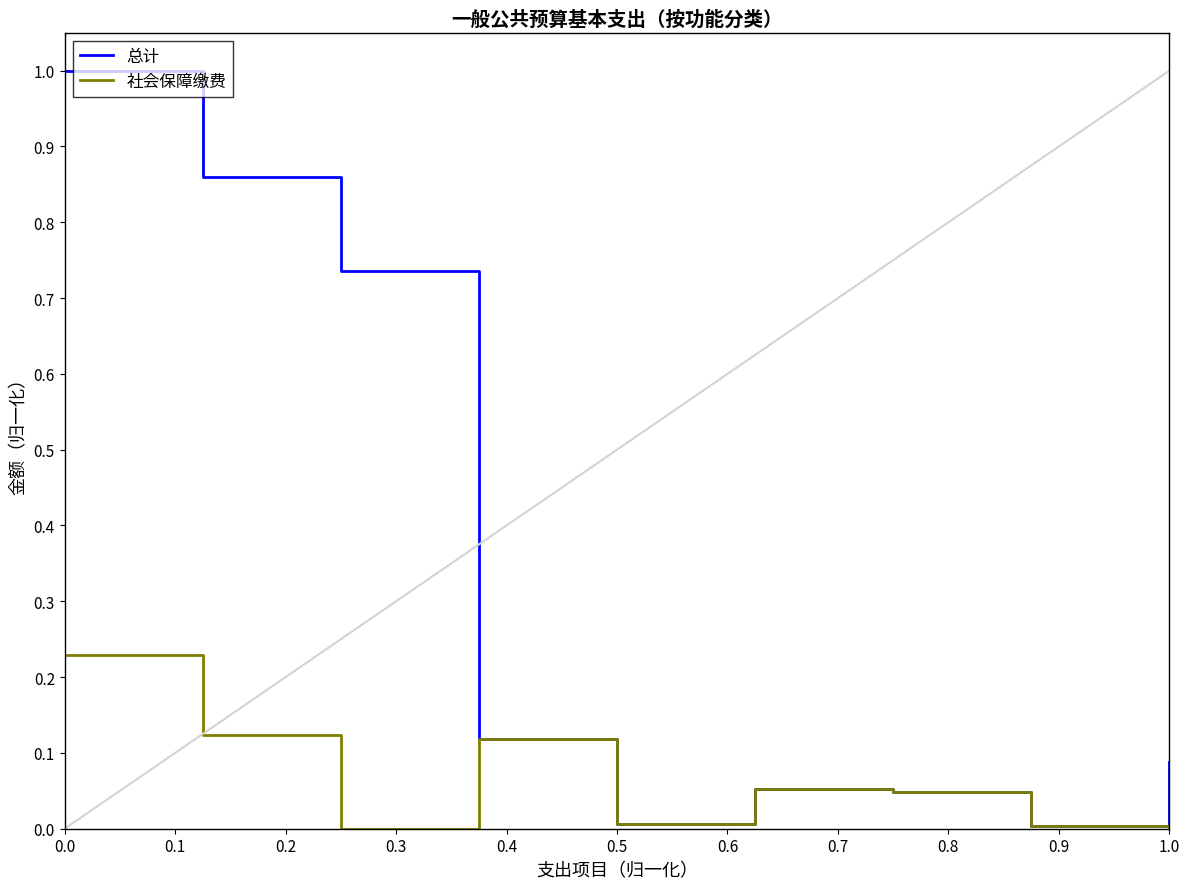

Does the chart display data point markers on the line(s)?

No